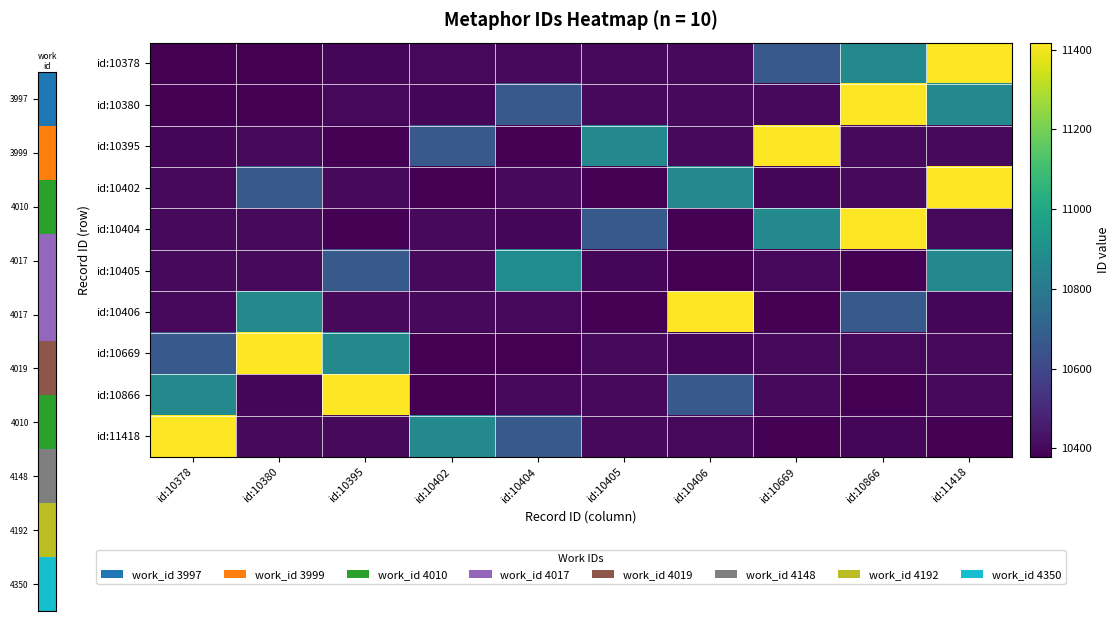

At how many categories does at least one series exceed 10981?

7